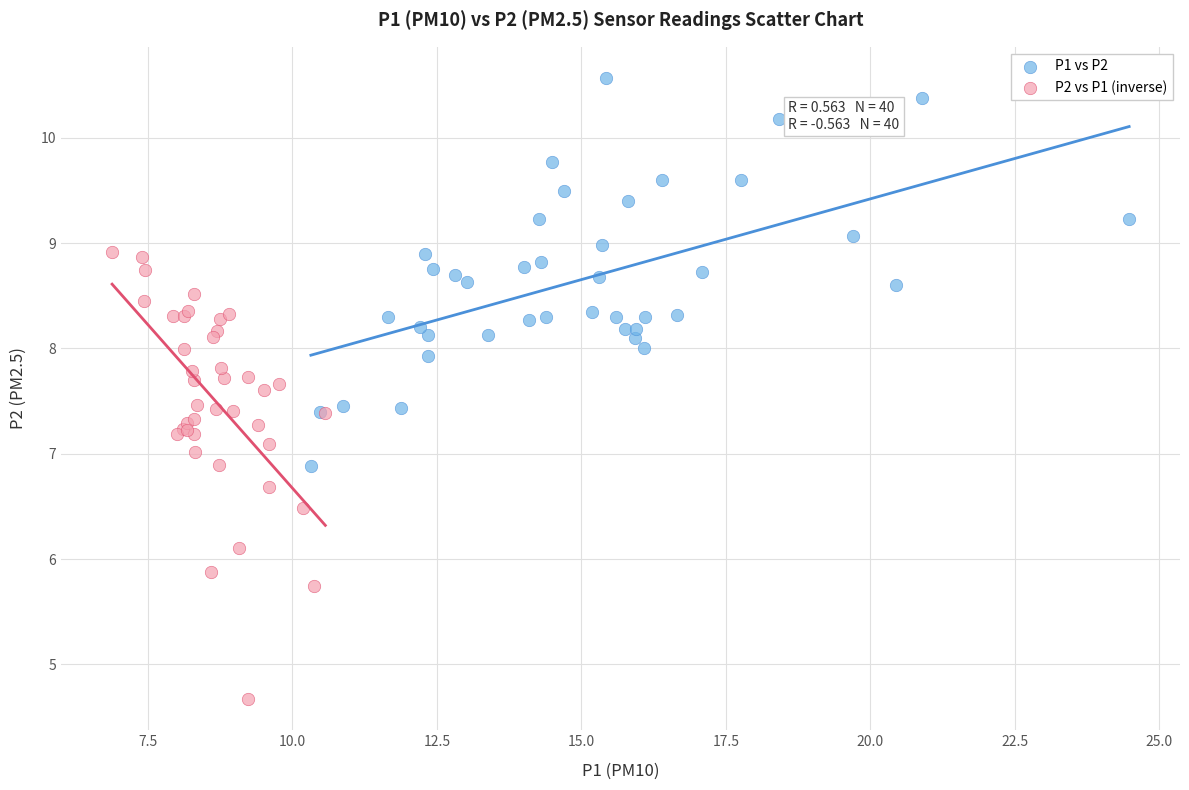

Which series reaches the maximum Y coordinate?

P1 vs P2